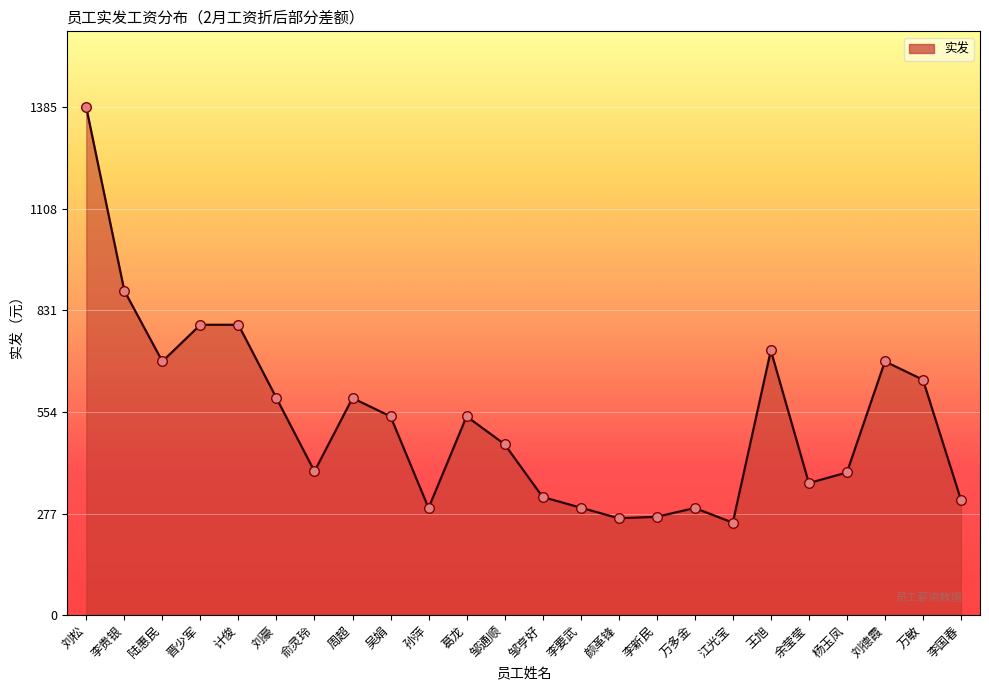

What is the ratio of the value at 颜革锋 to the value at 江光宝?

1.0